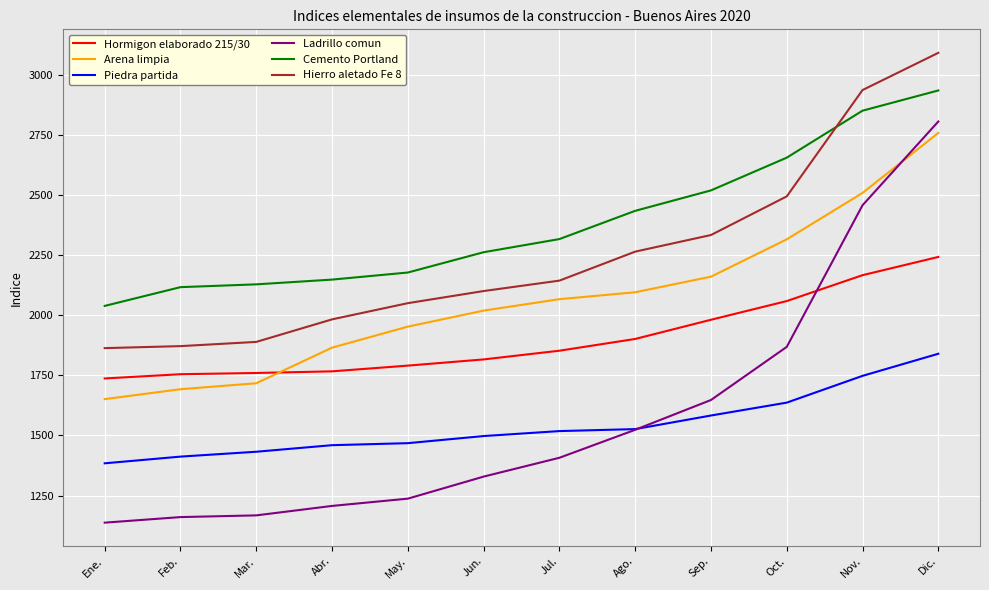

At which category is the sum across all series the highest?

Dic.